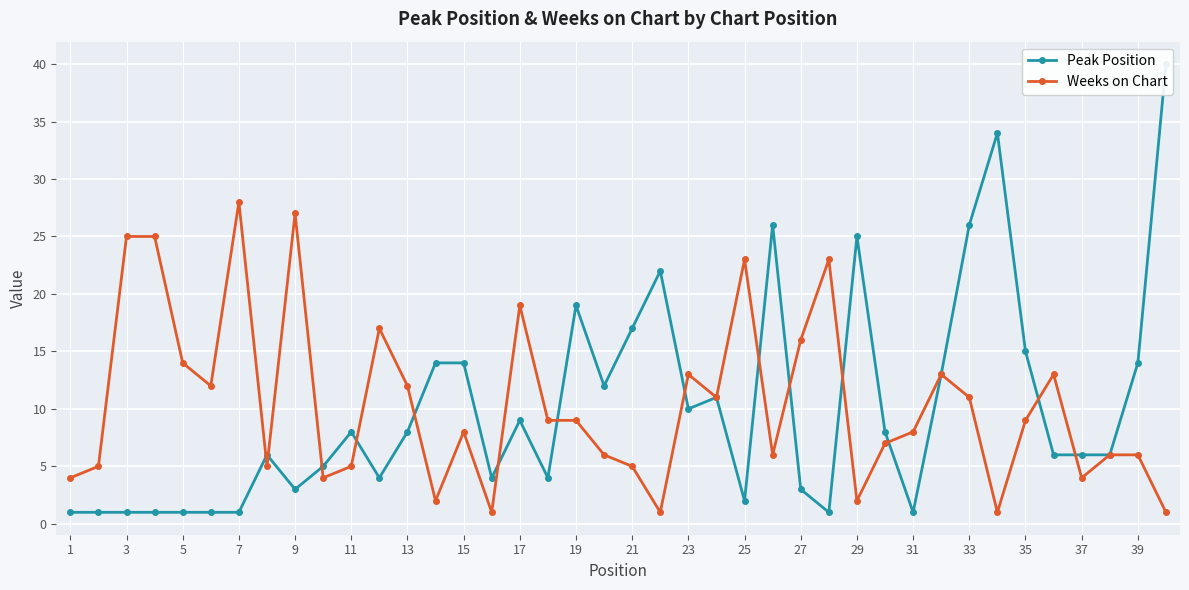

What are all the series names shown in the legend?

Peak Position, Weeks on Chart